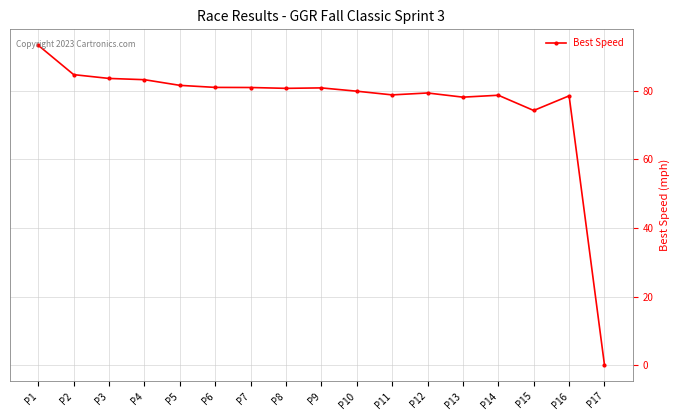

At which category does the chart reach its peak across all series?

P1